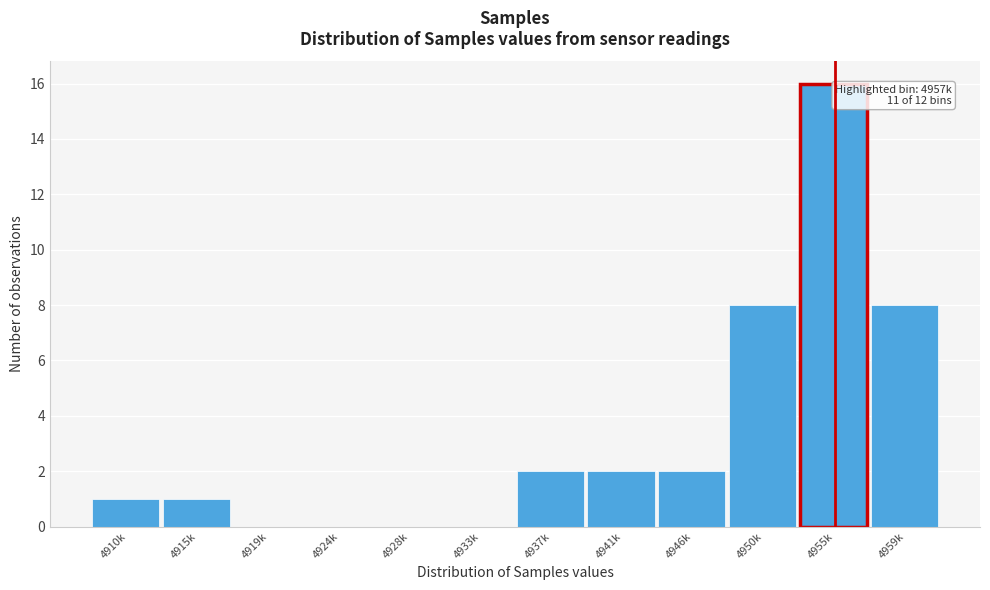

Reading left to right, list all the values displayed in this chart.

4910k=1	4915k=1	4919k=0	4924k=0	4928k=0	4933k=0	4937k=2	4941k=2	4946k=2	4950k=8	4955k=16	4959k=8